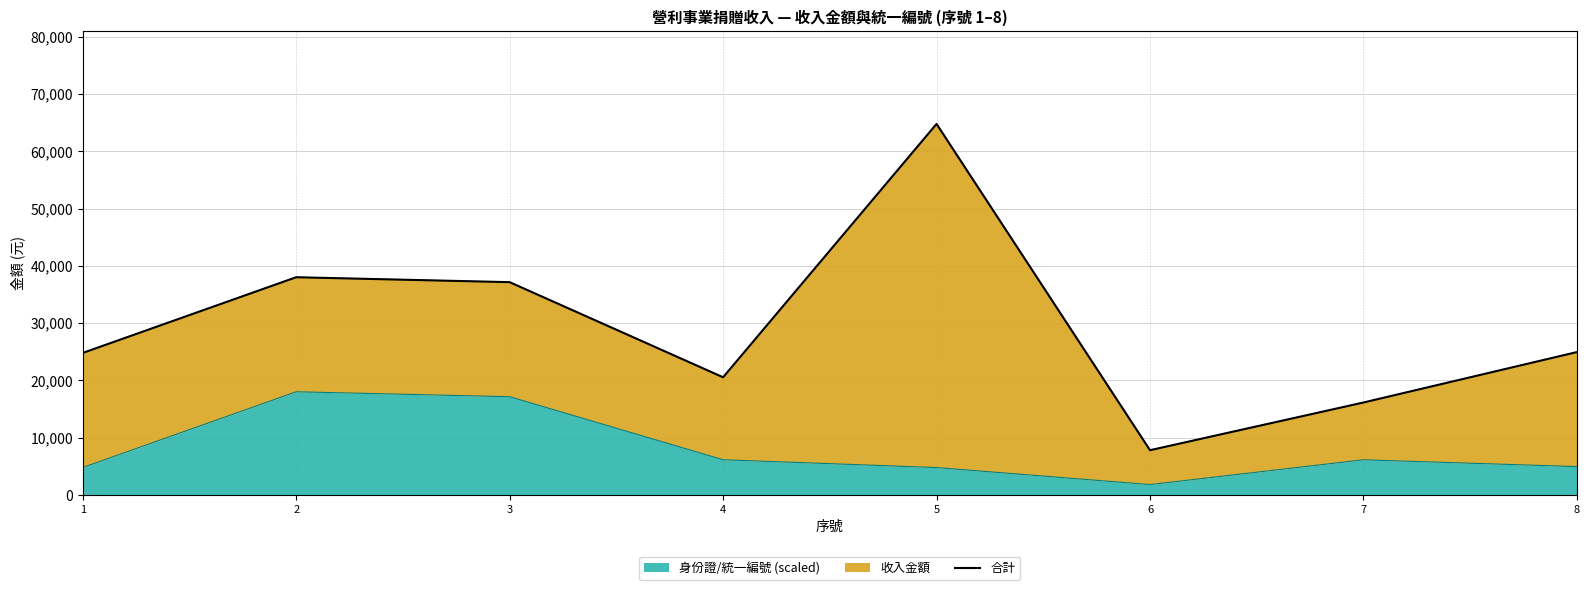

Where does the data first go above 24932?

2